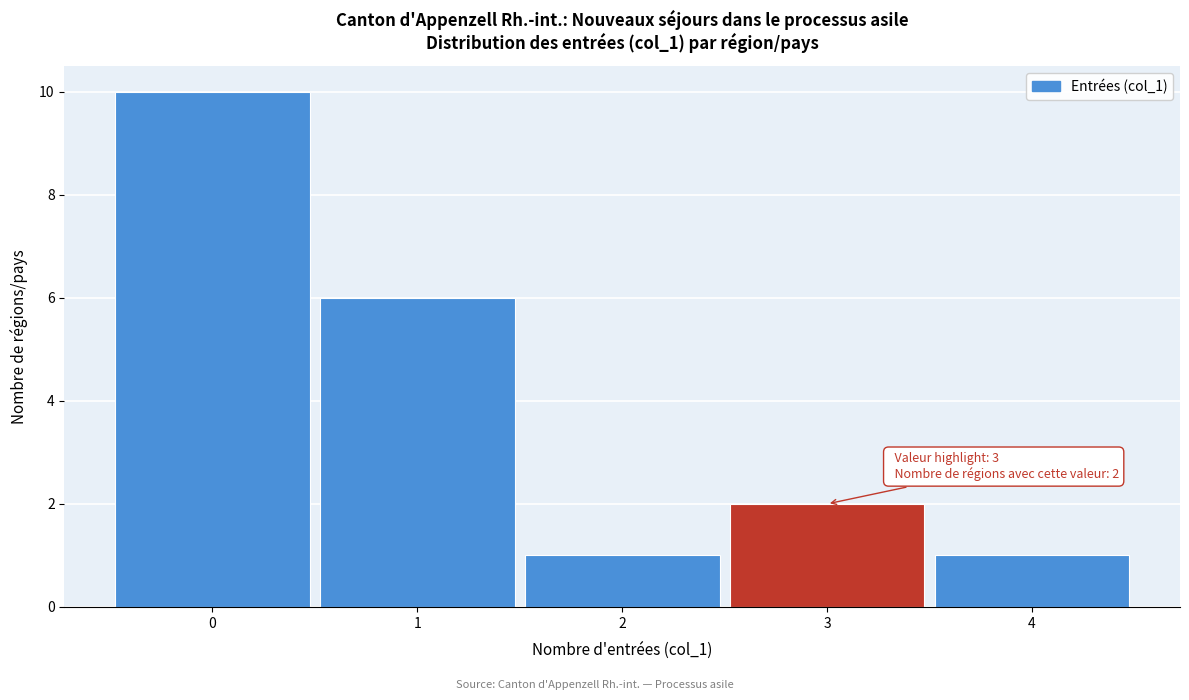

Which range on the x-axis has the tallest bar?

-0.5 to 0.5